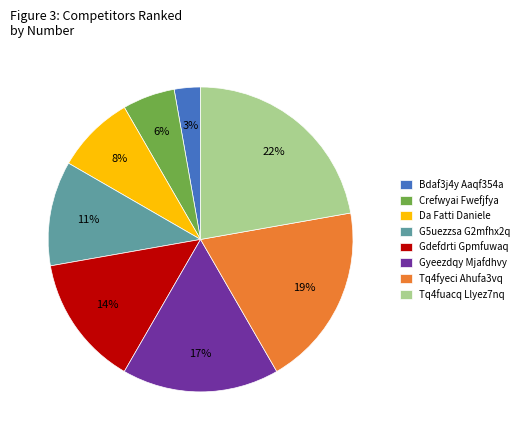

How many slices are in this pie chart?

8